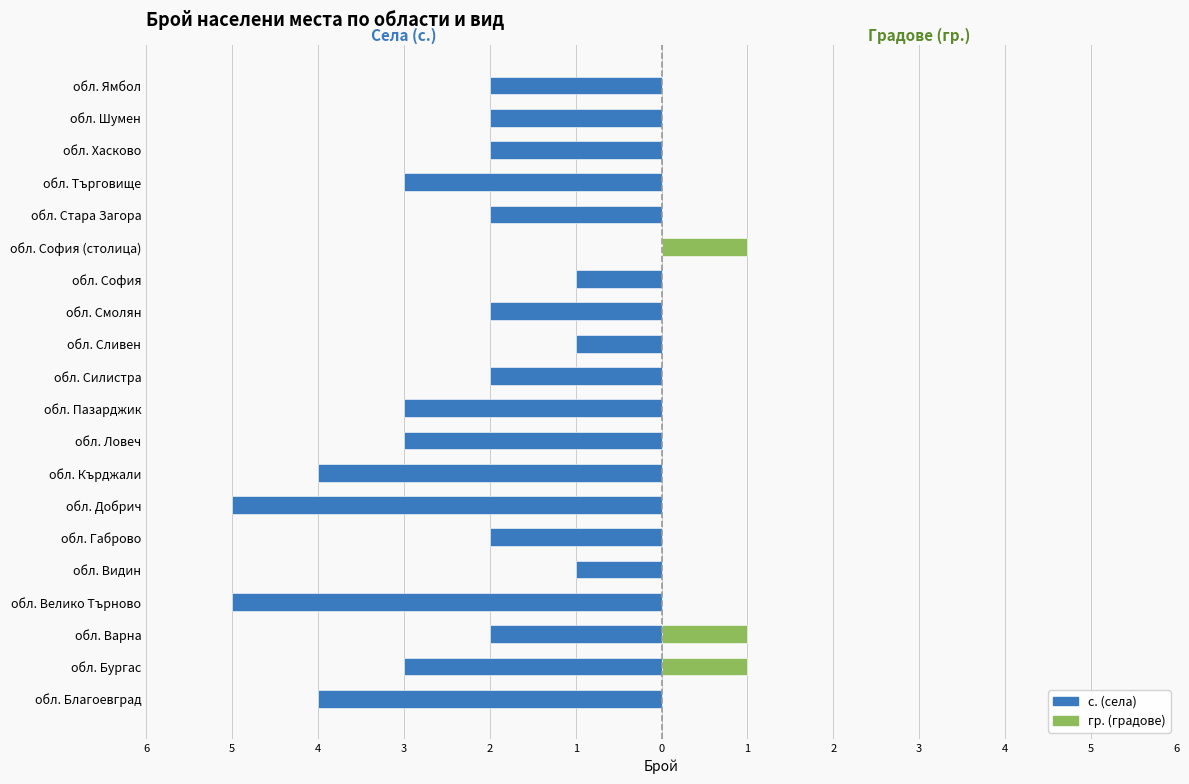

How many positive values does the гр. (градове) series have?

3